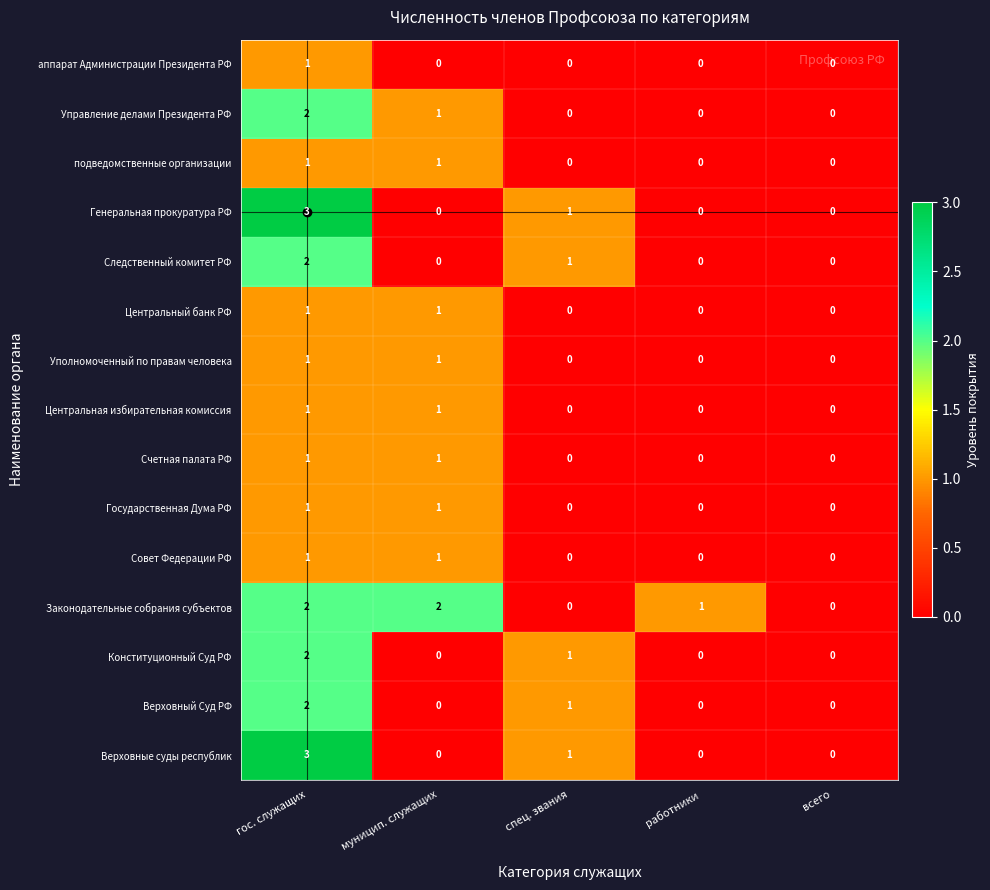

Which category has the highest value in the Верховный Суд РФ series?

гос. служащих